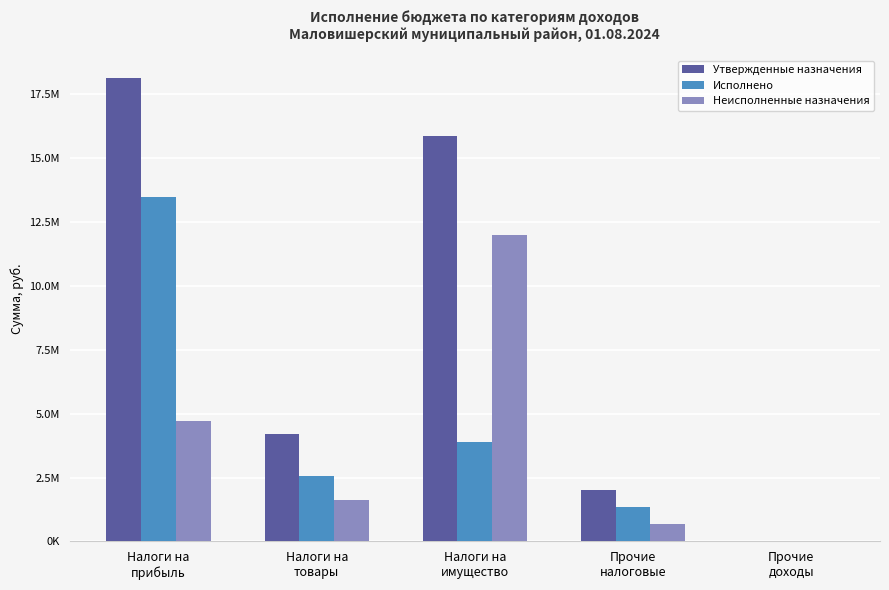

Reading left to right, list all the values displayed in this chart.

Утвержденные назначения: 18118300.0	4190000.0	15858000.0	2028000.0	27900.0
Исполнено: 13461308.3	2556879.3	3874997.6	1341120.4	0.0
Неисполненные назначения: 4711732.6	1633120.7	11983002.4	686879.7	27900.0